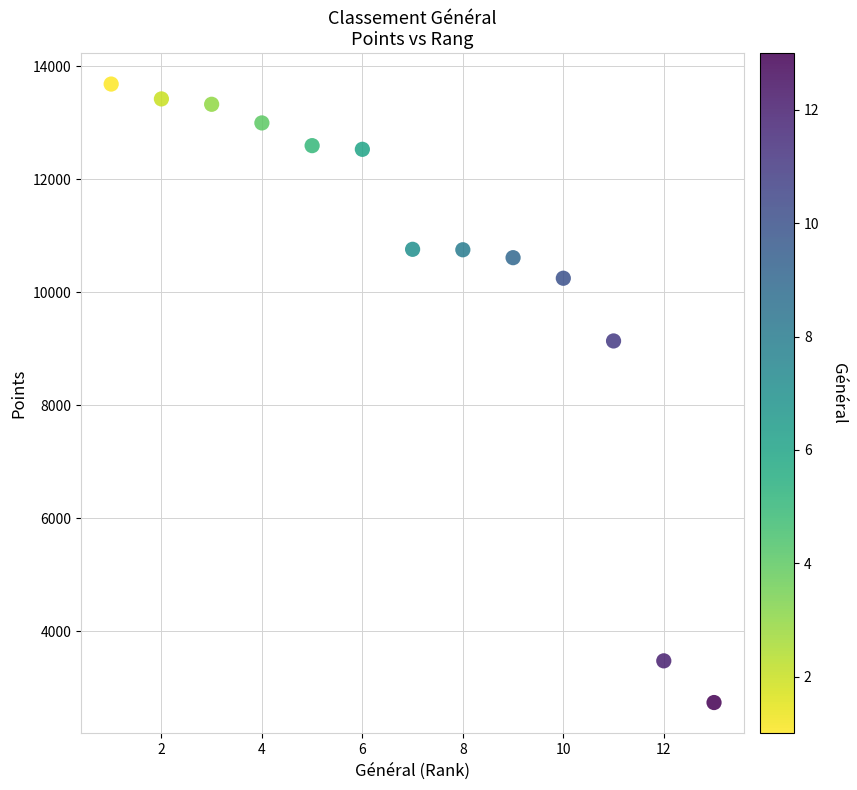

What is the range of Y values (max minus min)?

10947